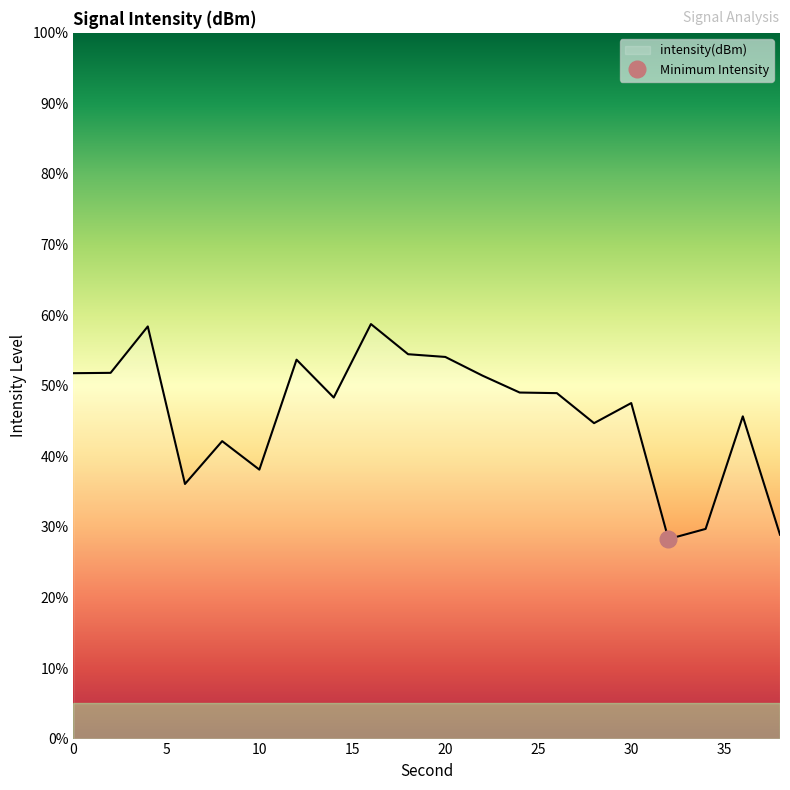

True or false: the data shows 96.3 at 12.

False